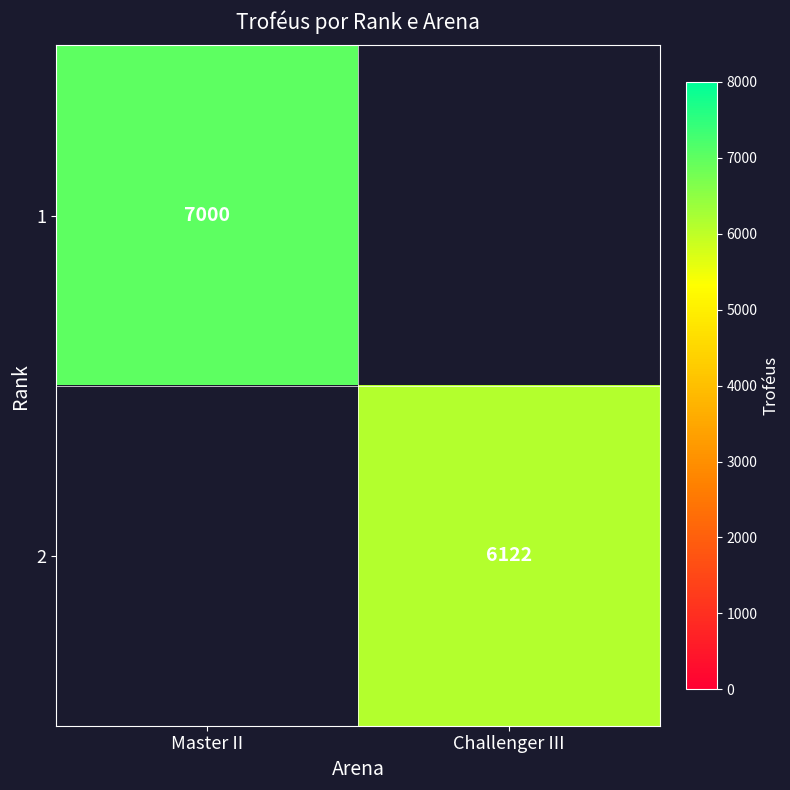

At how many categories does at least one series exceed 6182?

1